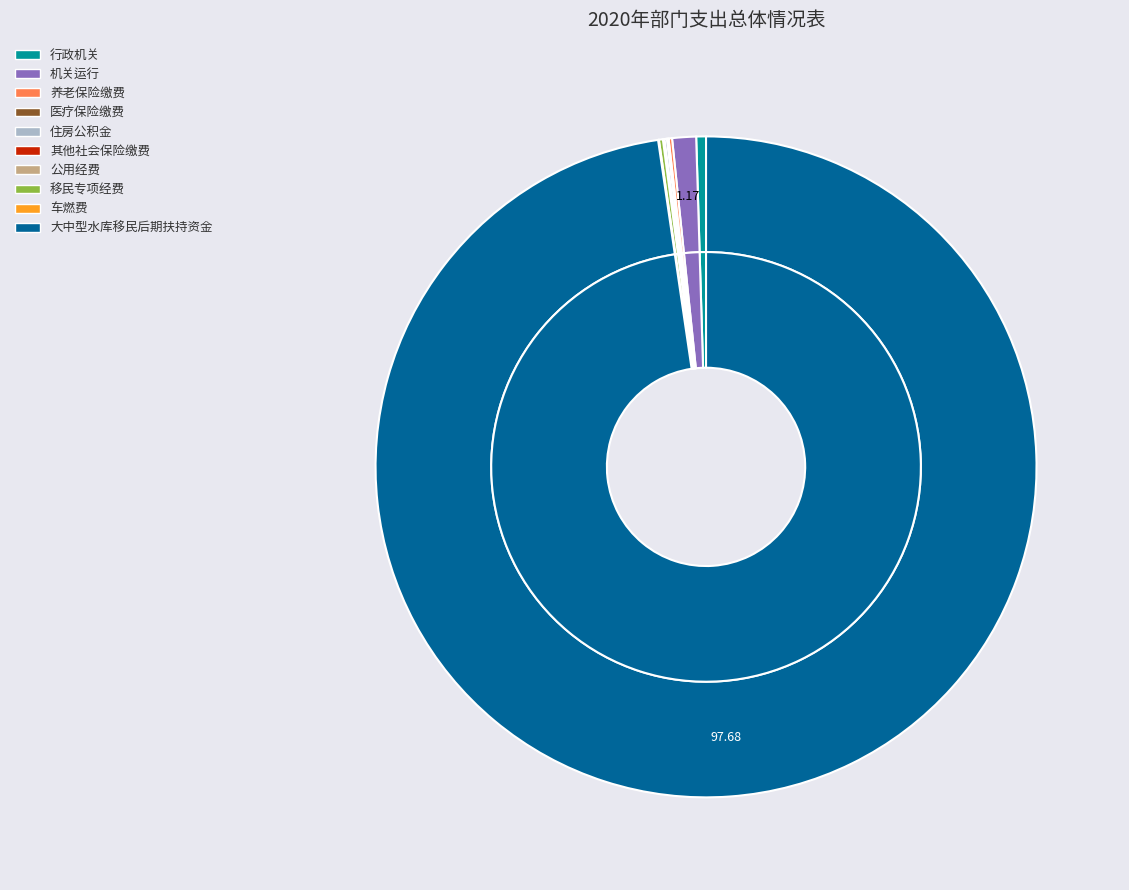

Is there any slice that represents more than half of the pie?

Yes